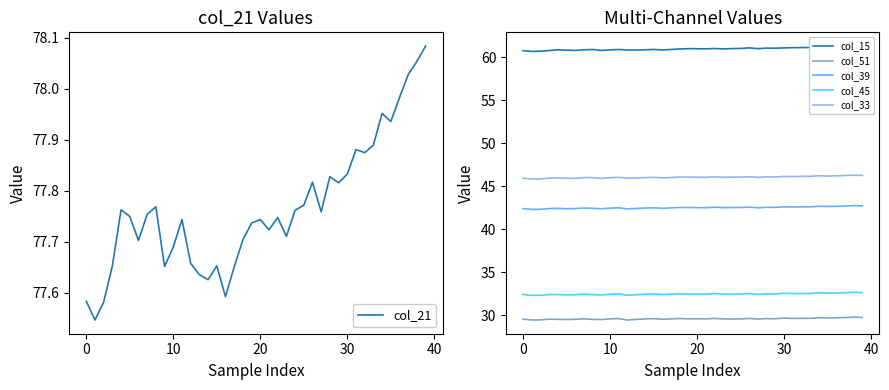

True or false: col_39 and col_45 cross at least once.

False